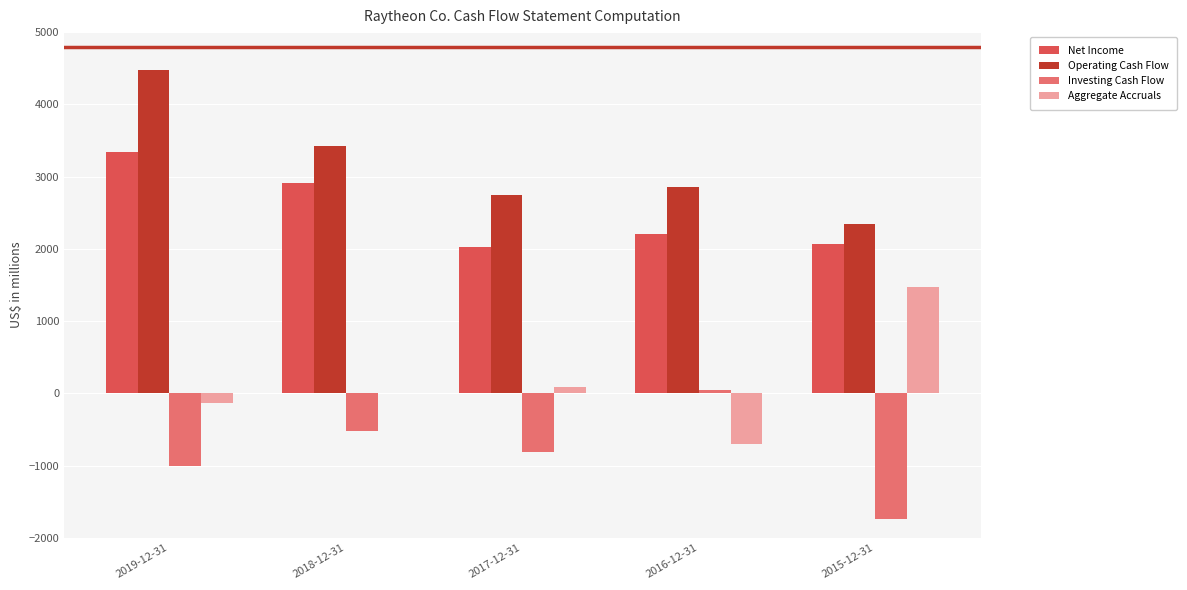

What are all the series names shown in the legend?

Net Income, Operating Cash Flow, Investing Cash Flow, Aggregate Accruals